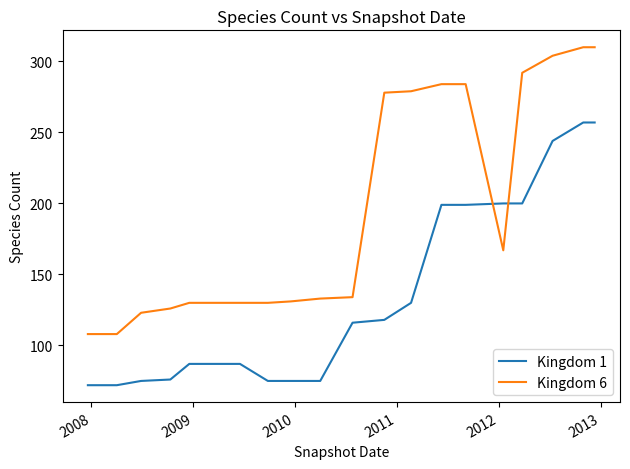

Which series has the largest total across all categories?

Kingdom 6